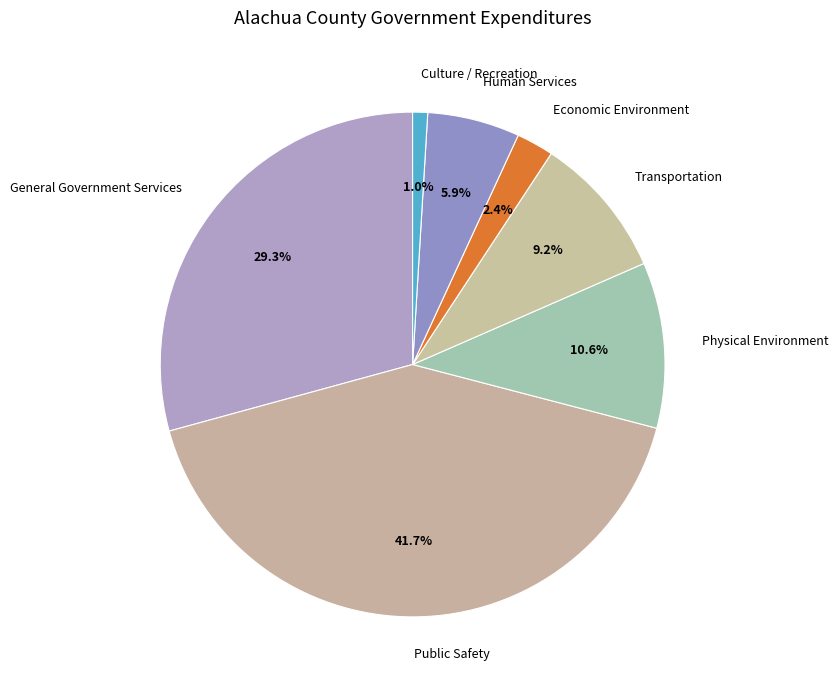

The Human Services slice represents 6% of the pie. True or false?

True